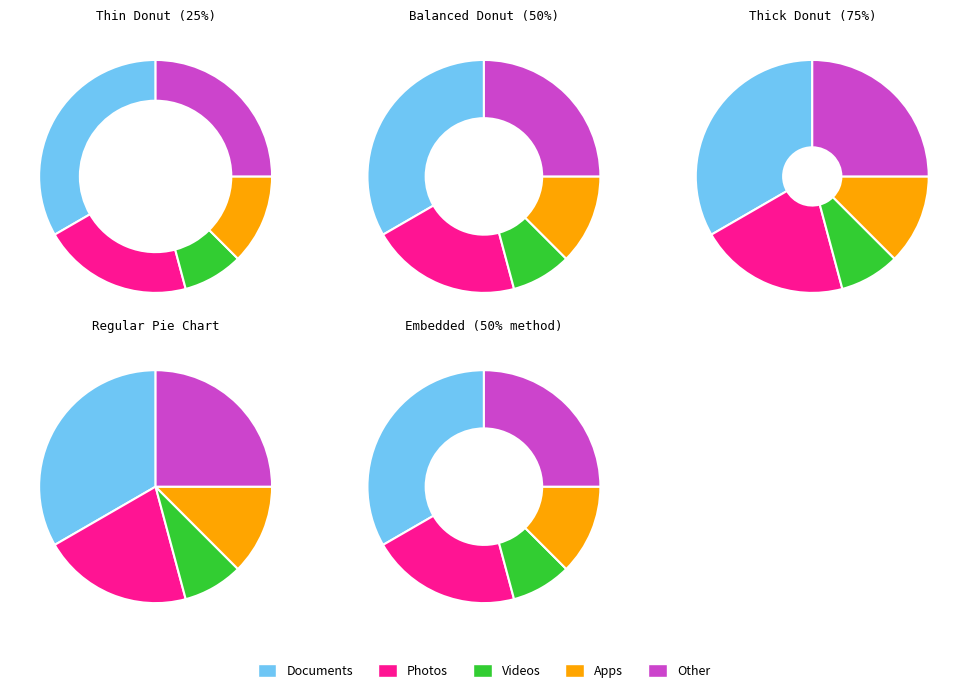

Does any single category account for the majority?

No